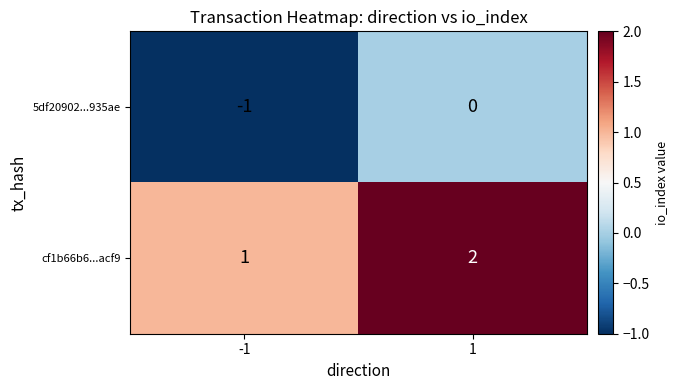

Rank the series by their average value, from highest to lowest.

cf1b66b6...acf9, 5df20902...935ae